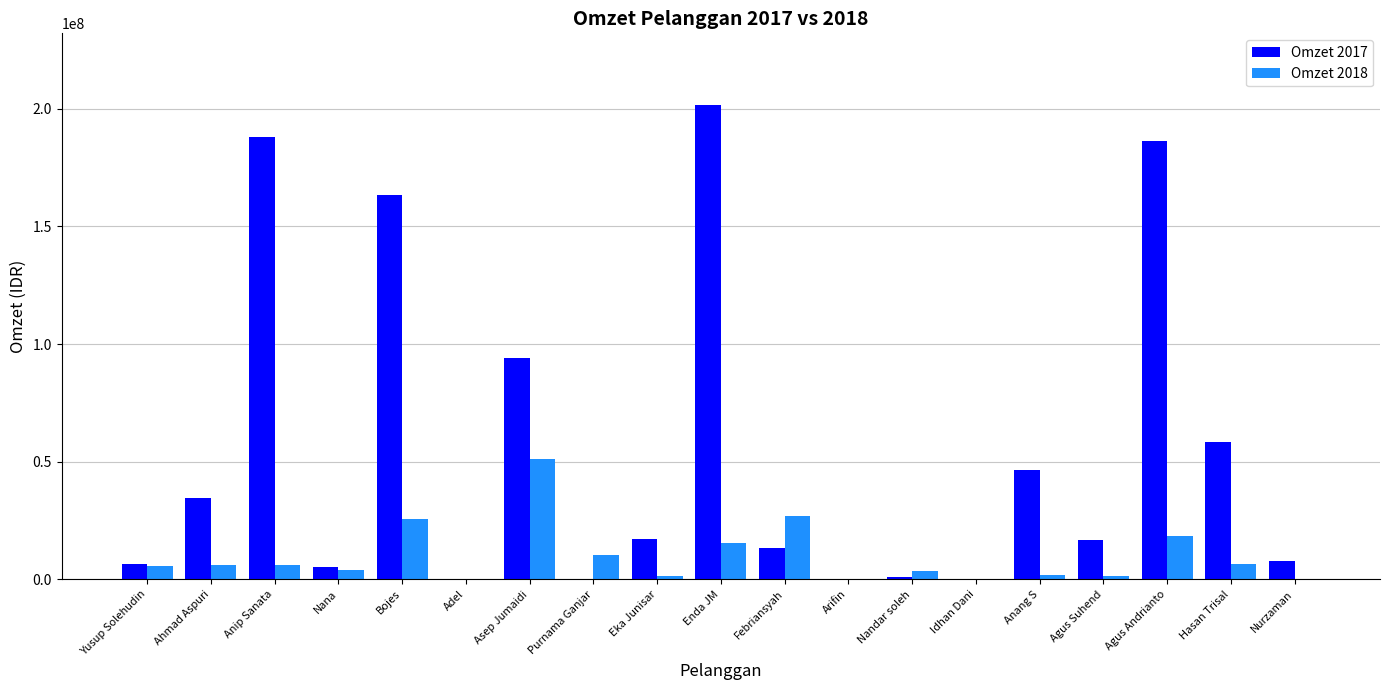

True or false: Omzet 2018 has a value of 5570775 at Yusup Solehudin.

True